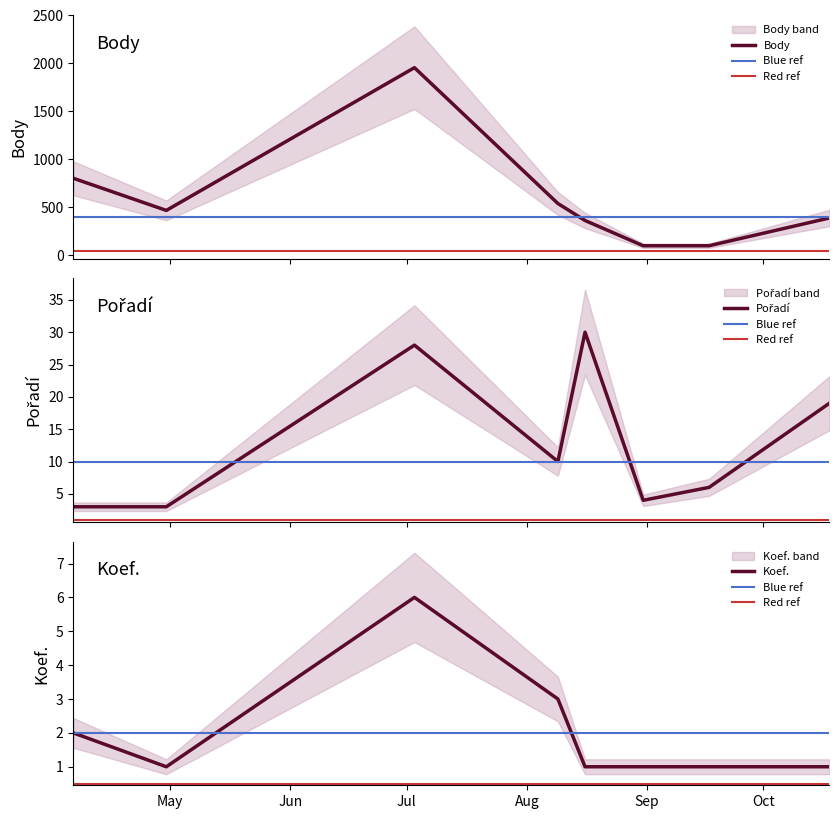

At how many categories does at least one series exceed 322?

6